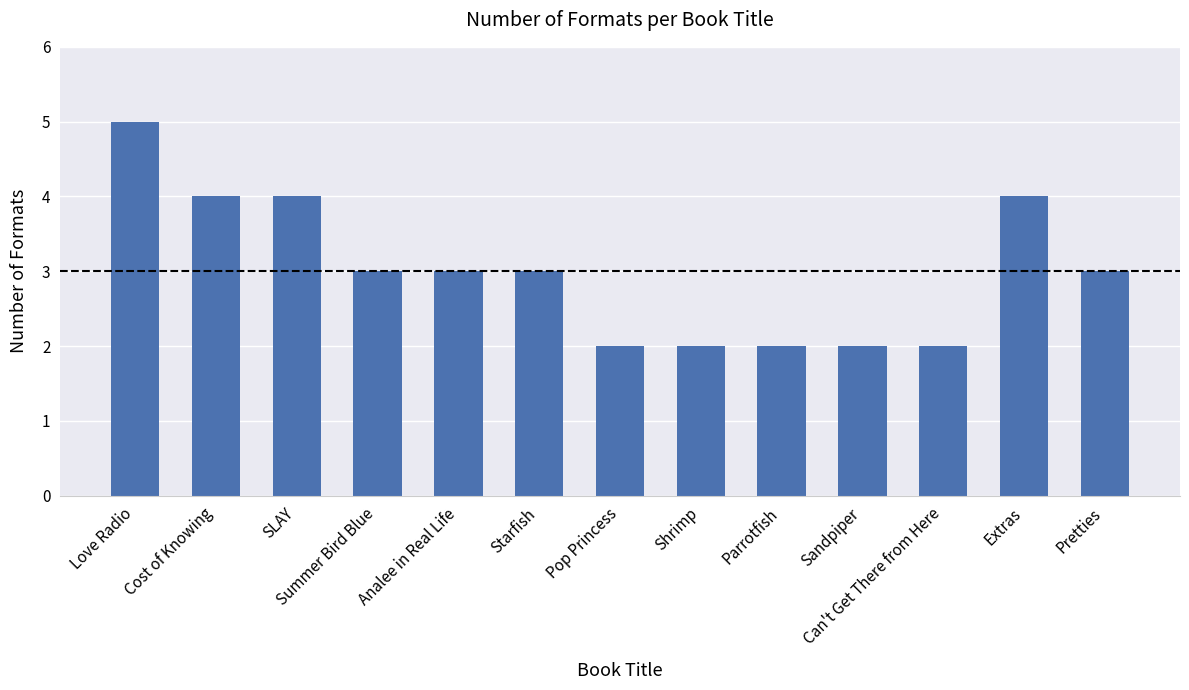

What is the value of the 3rd bar from the left?

4